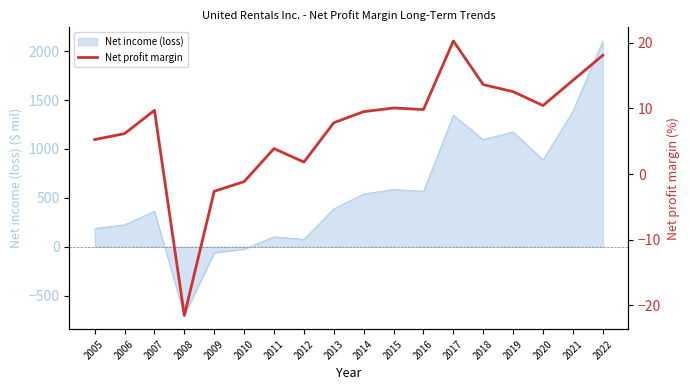

How many lines are shown in the chart?

1